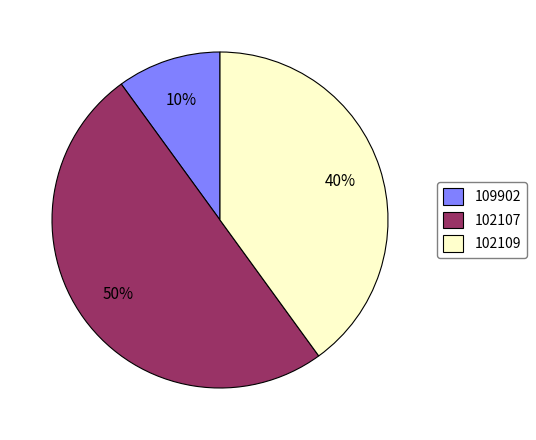

Between 102109 and 109902, which is larger?

102109